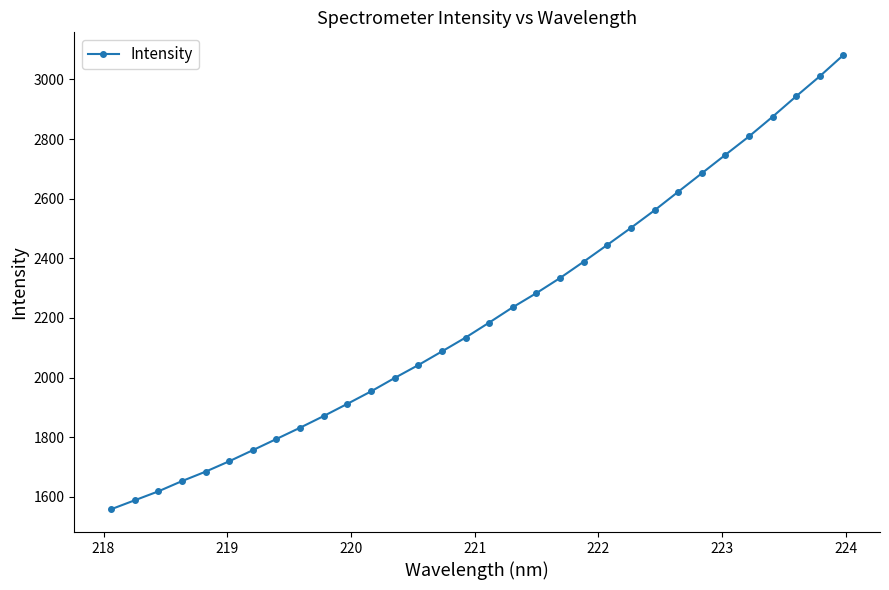

What is the maximum value shown in the chart?

3081.5